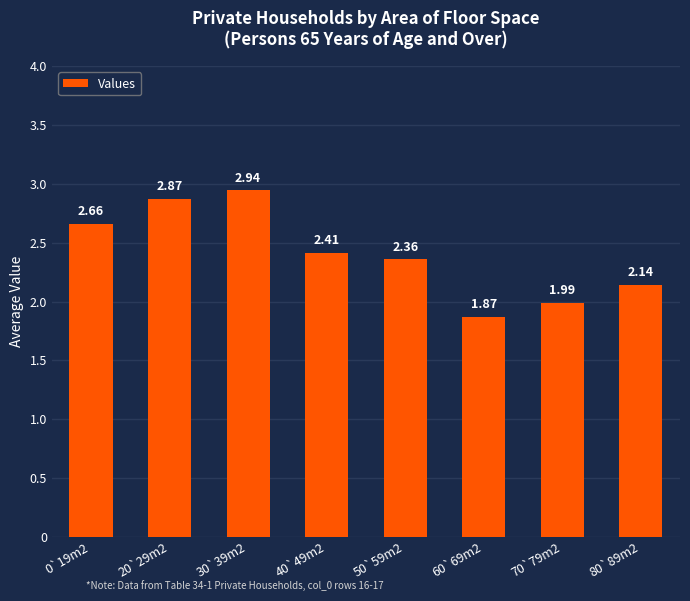

True or false: the data shows 1.0 at 30`39m2.

False